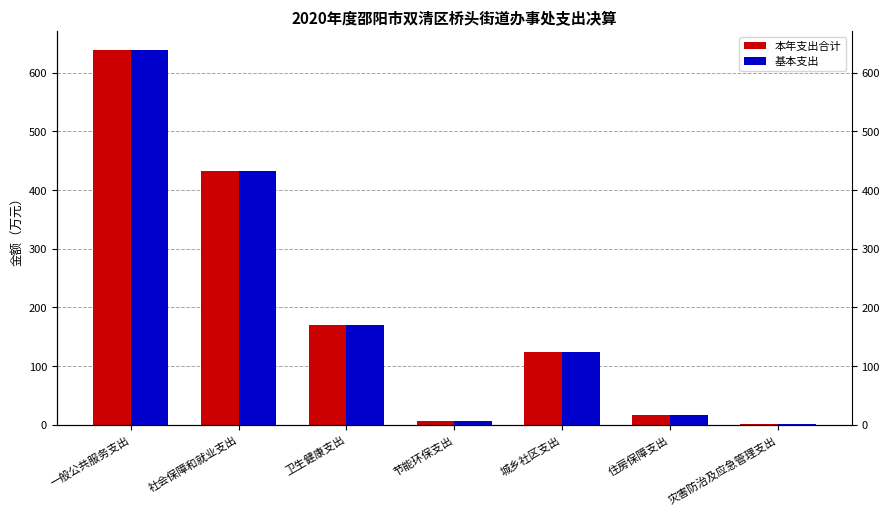

The value of 本年支出合计 at 节能环保支出 is 6.0. True or false?

True